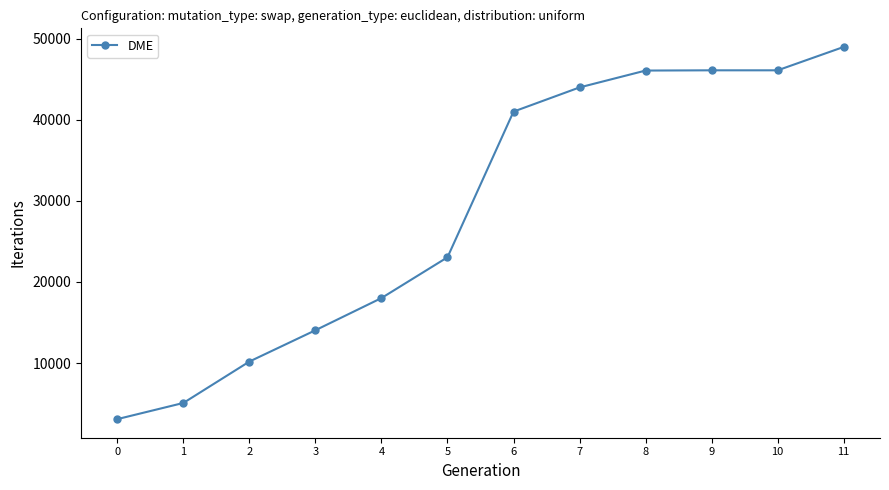

Count the number of data series in this chart.

1